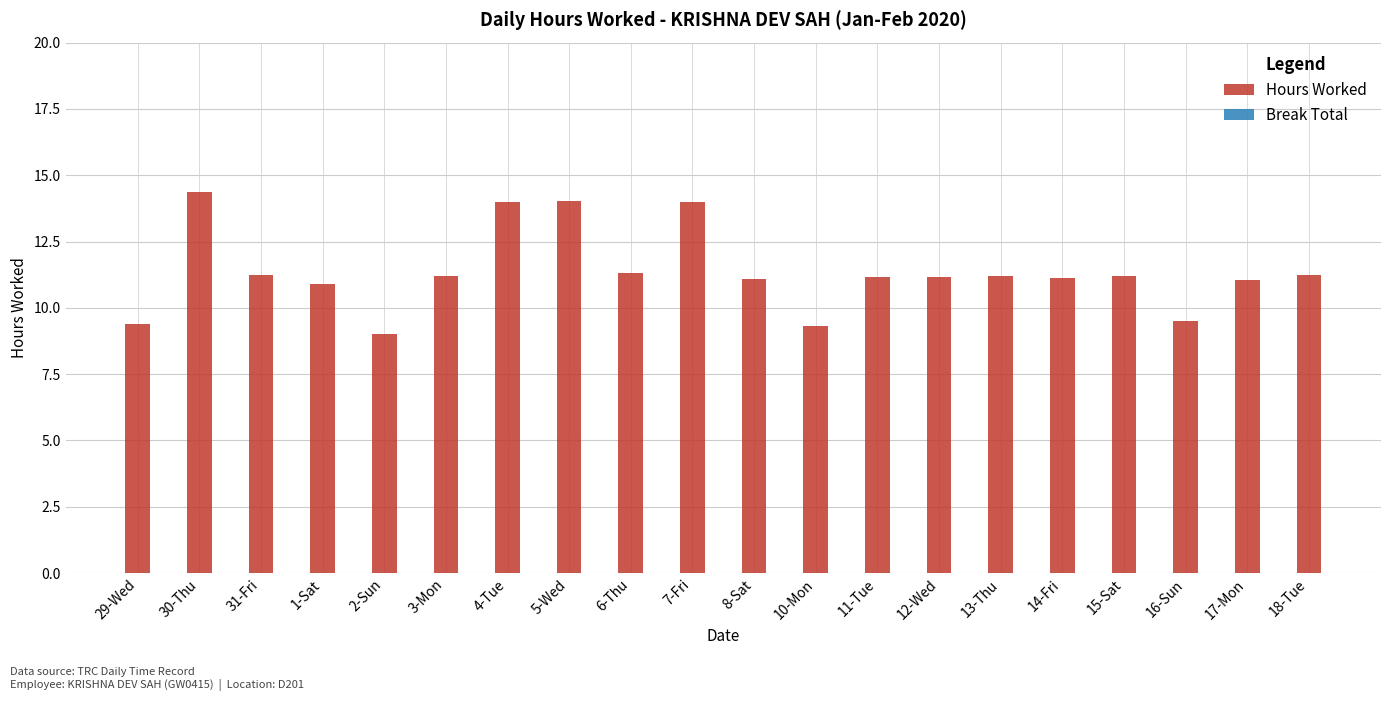

What is the difference between the maximum and minimum values in the Hours Worked series?

5.3